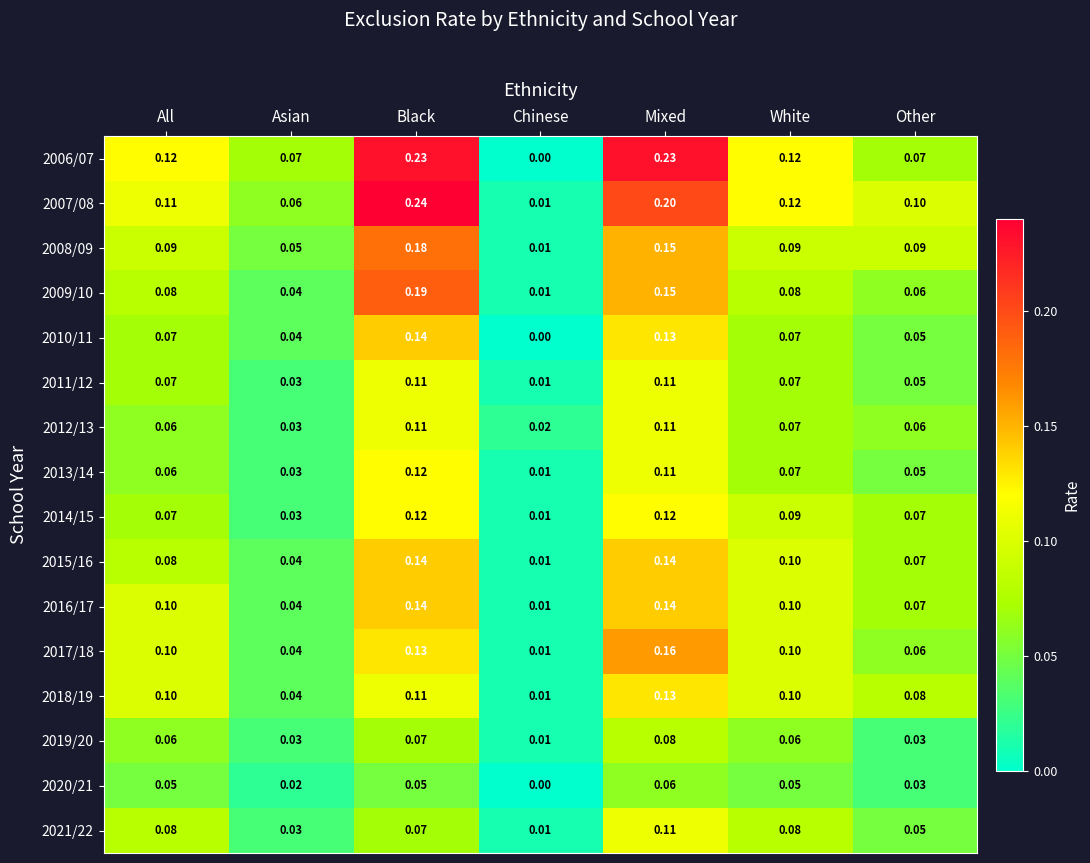

Which category has the lowest value in the 2014/15 series?

Chinese